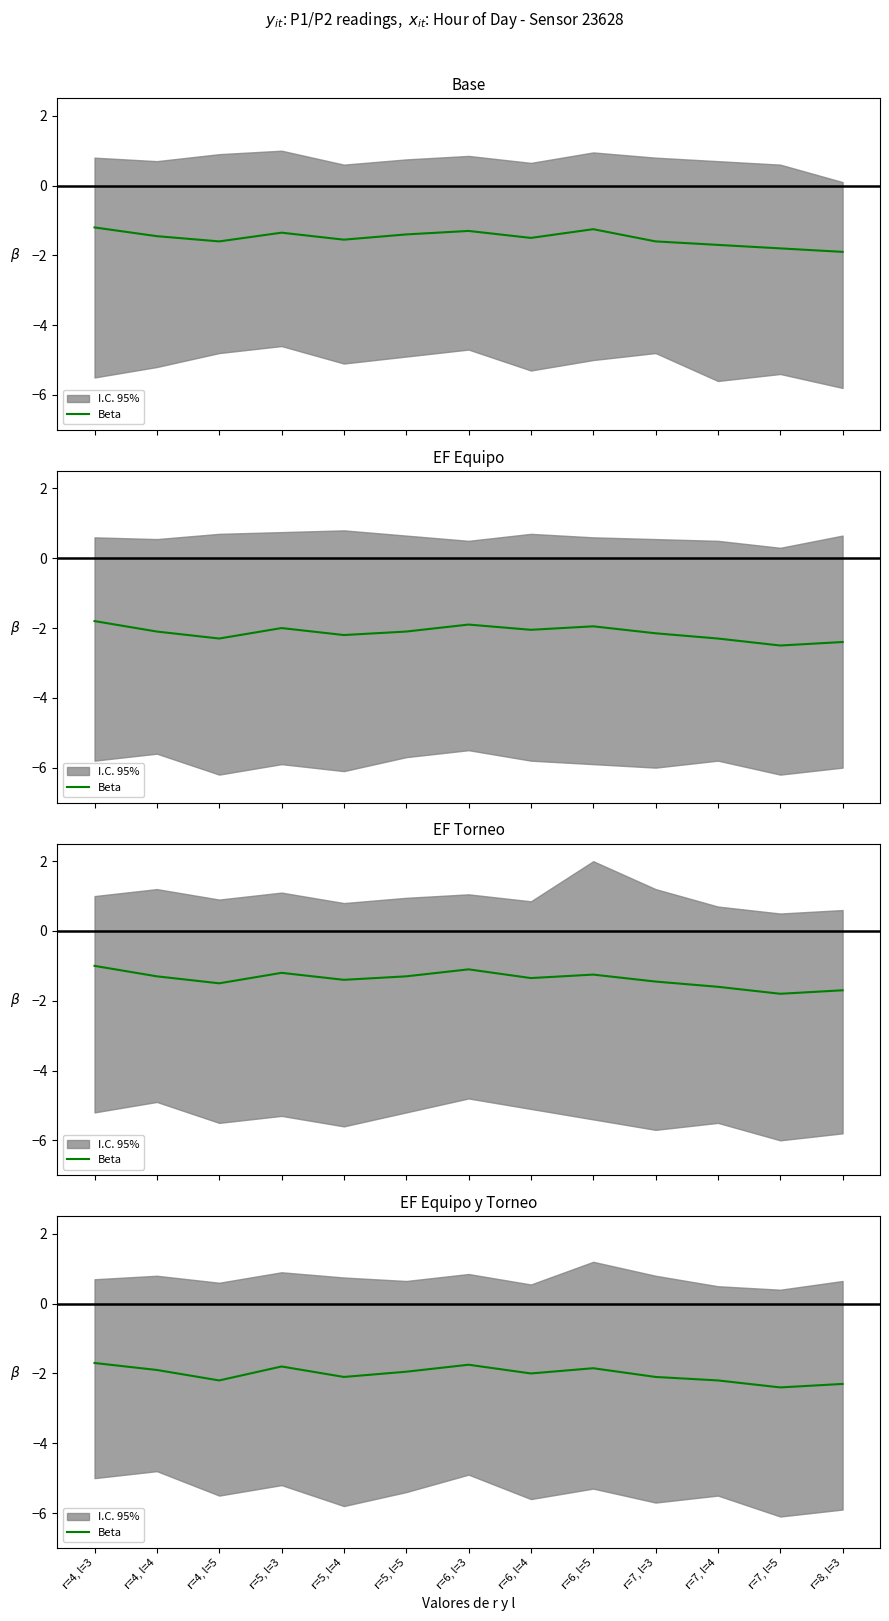

Read the value at r=4, l=5.

-2.2